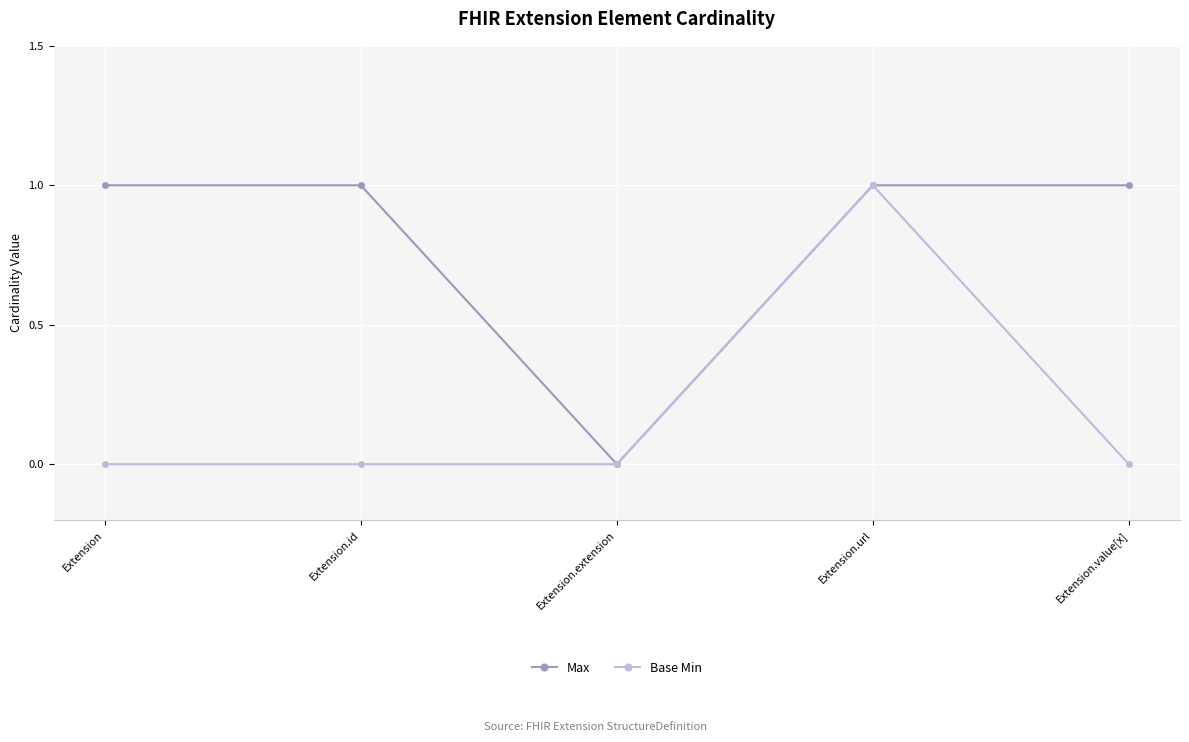

Count the Base Min values in the range 0 to 1.

5